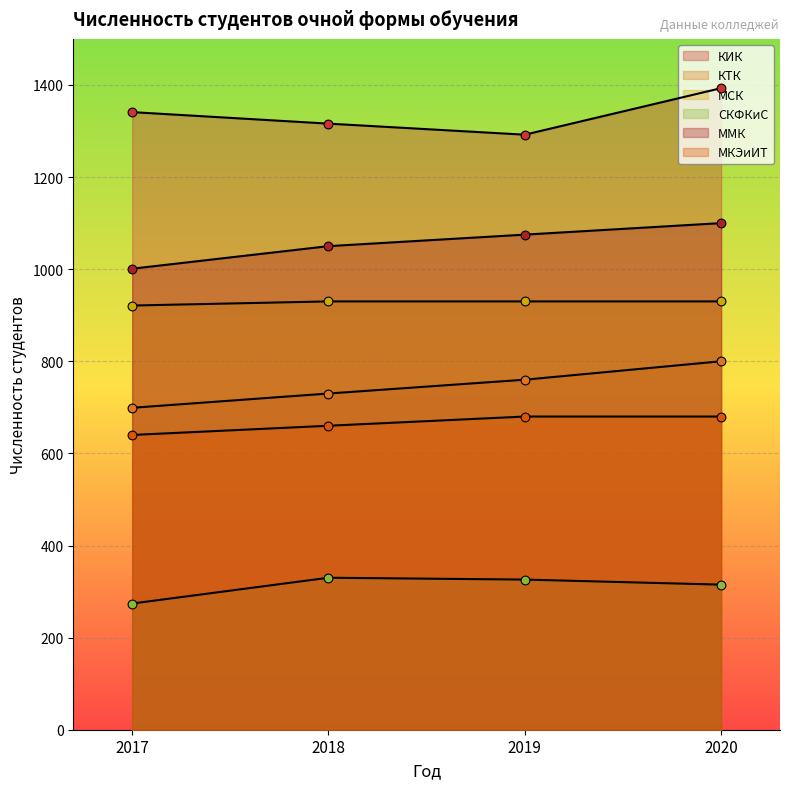

What are all the series names shown in the legend?

КИК, КТК, МСК, СКФКиС, ММК, МКЭиИТ